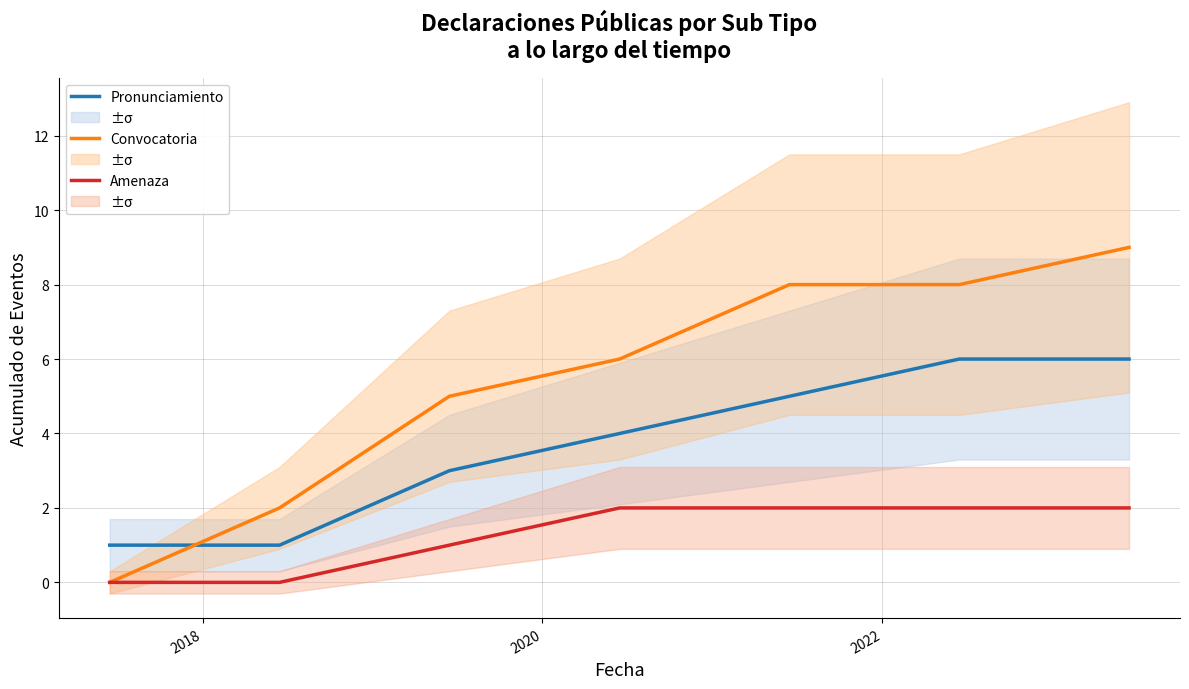

Count the number of categories in the chart.

7